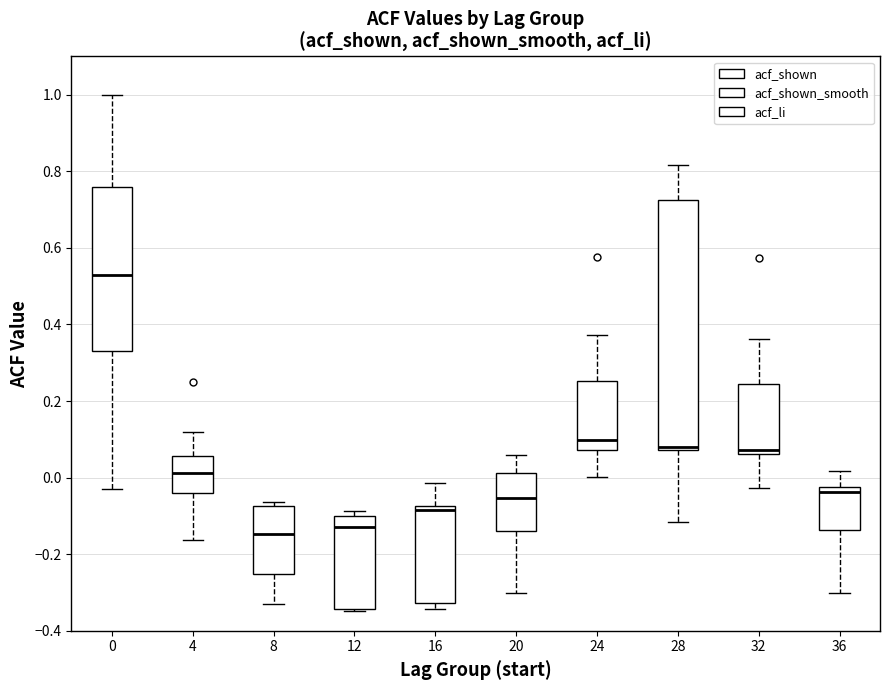

Reading left to right, transcribe this box plot: for each box, give where its median line is, the range the box spans, and where its two whiskers end, as read against the y-axis. The values are not printed on the chart, so give them approximately, as read against the axis.

0: median 0.52, box 0.34 to 0.76, whiskers -0.02 to 1.00
4: median 0.02, box -0.04 to 0.06, whiskers -0.16 to 0.12
8: median -0.14, box -0.26 to -0.08, whiskers -0.32 to -0.06
12: median -0.12, box -0.34 to -0.10, whiskers -0.34 to -0.08
16: median -0.08 (just below the box's upper edge), box -0.32 to -0.08, whiskers -0.34 to -0.02
20: median -0.06, box -0.14 to 0.02, whiskers -0.30 to 0.06
24: median 0.10, box 0.08 to 0.26, whiskers 0.00 to 0.38
28: median 0.08 (just above the box's lower edge), box 0.08 to 0.72, whiskers -0.12 to 0.82
32: median 0.08, box 0.06 to 0.24, whiskers -0.02 to 0.36
36: median -0.04, box -0.14 to -0.02, whiskers -0.30 to 0.02